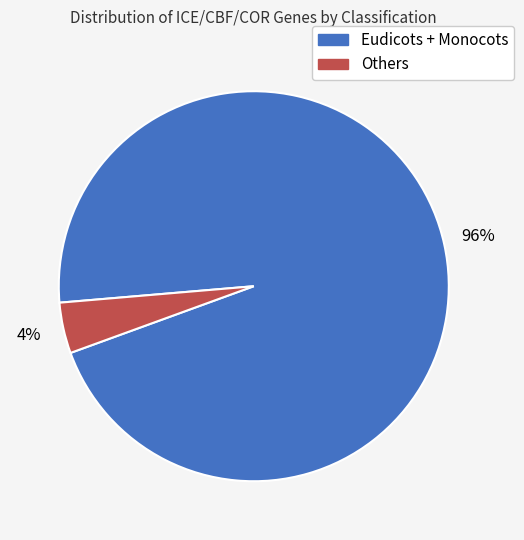

To the nearest percent, what is the difference between the largest and smallest slice percentages?

92%